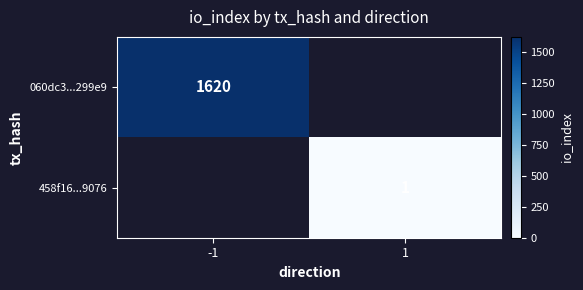

The value of 060dc3...299e9 at -1 is 592.5. True or false?

False